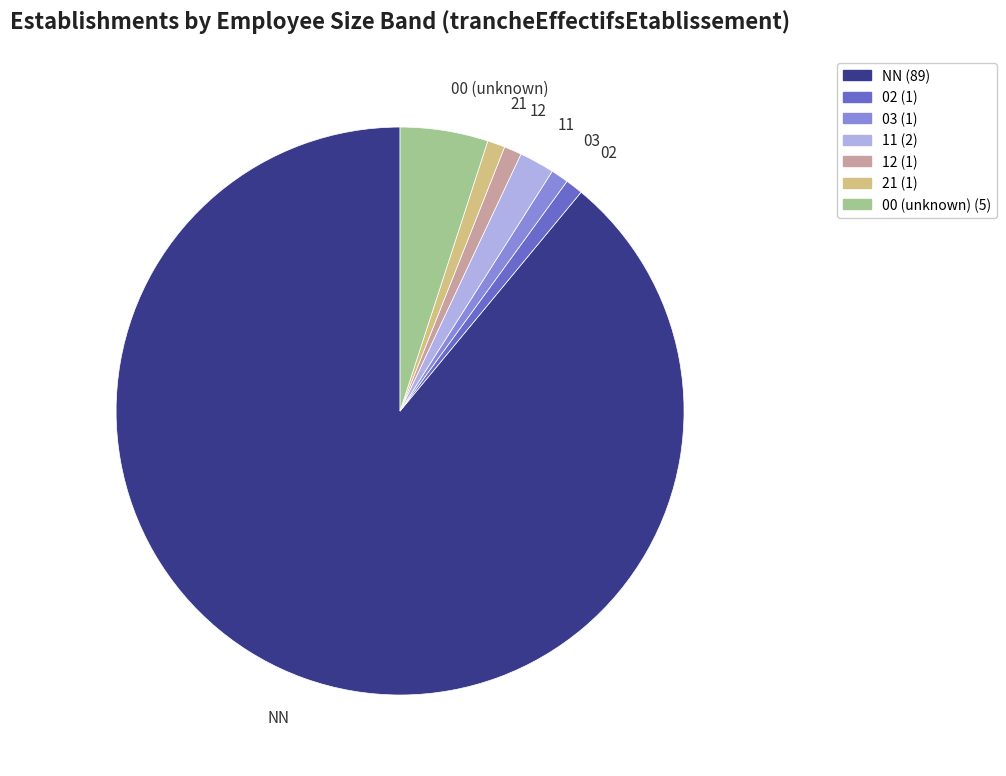

Which slice is the largest?

NN